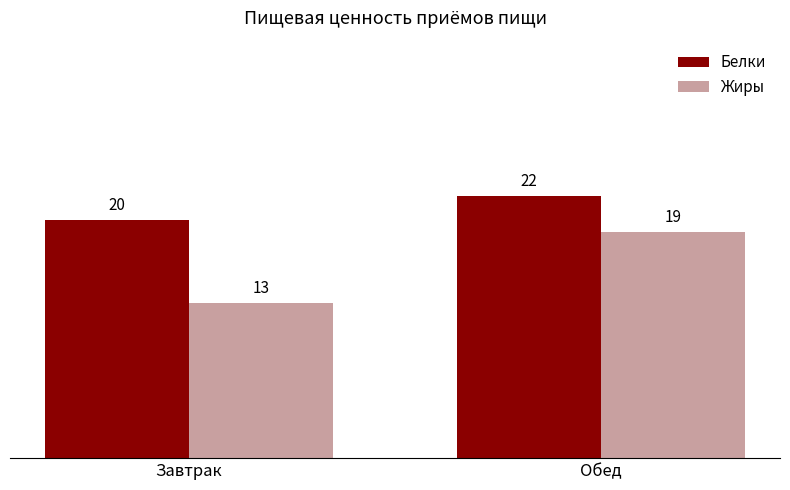

At which category is the sum across all series the highest?

Обед